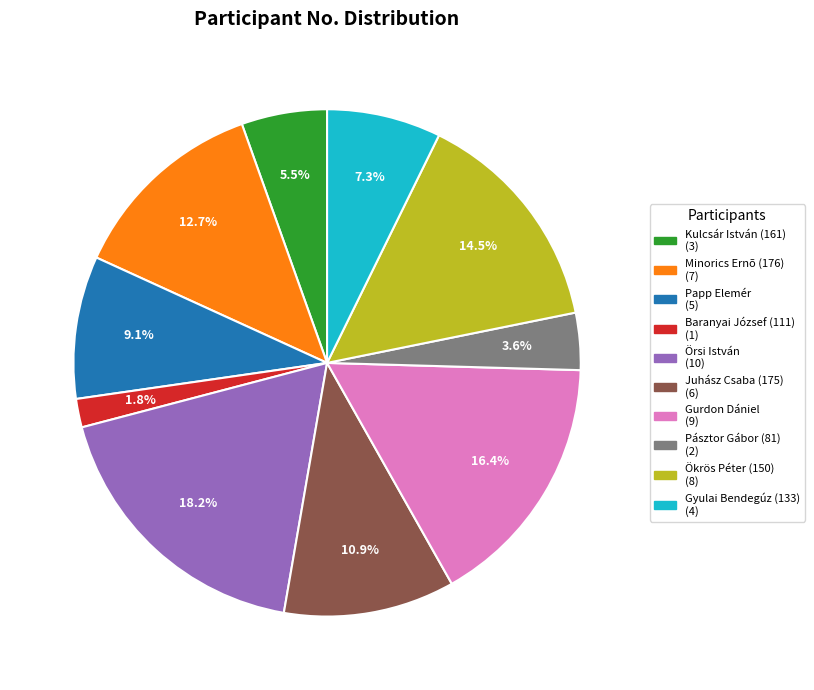

Which slice is the smallest?

Baranyai József (111)